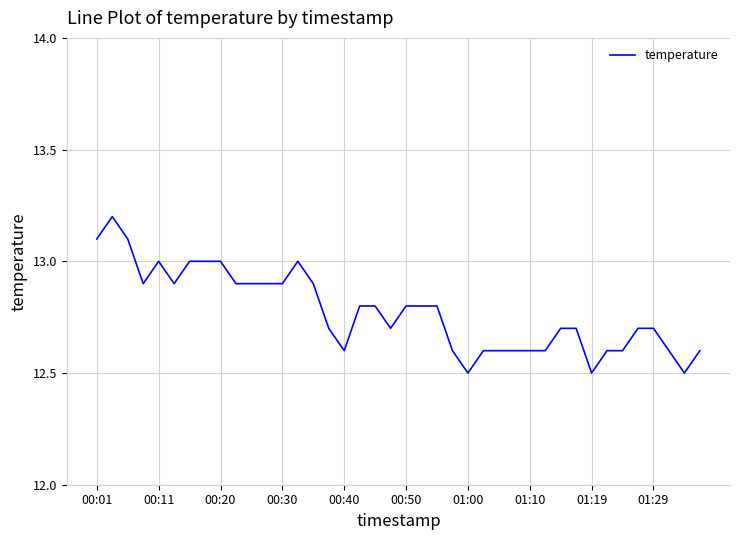

What is the average value?

12.8